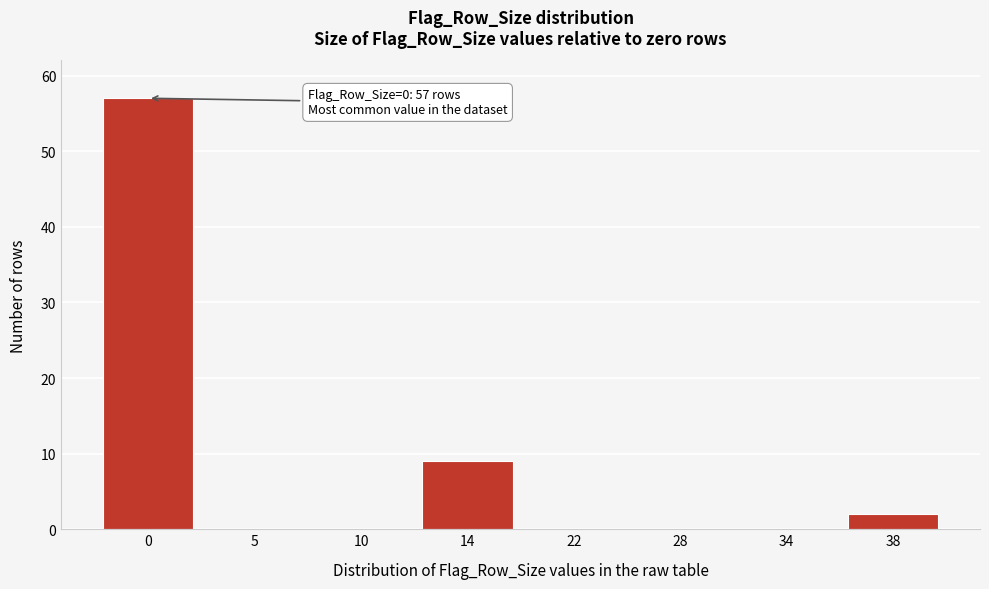

Reading right to left, transcribe all the data shown in this chart.

38=2	34=0	28=0	22=0	14=9	10=0	5=0	0=57